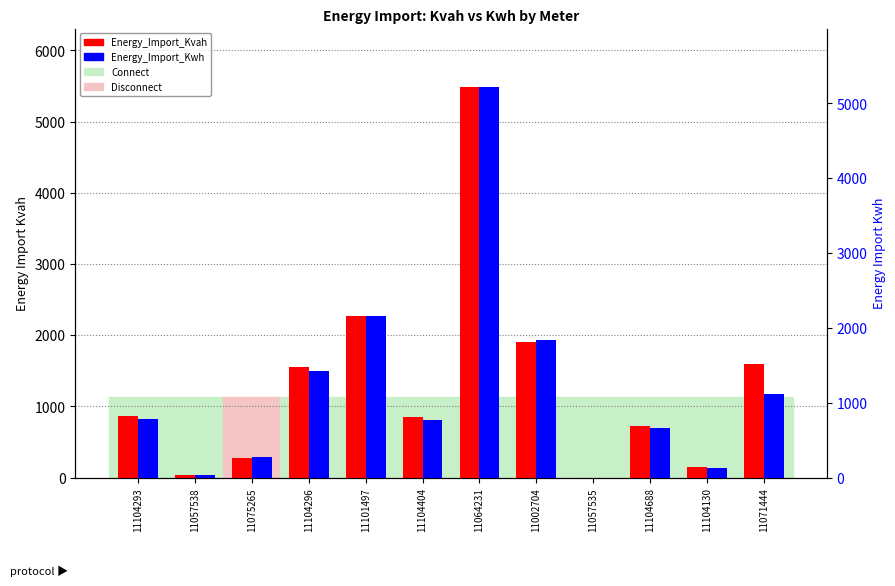

What position from the right is 11104404?

7